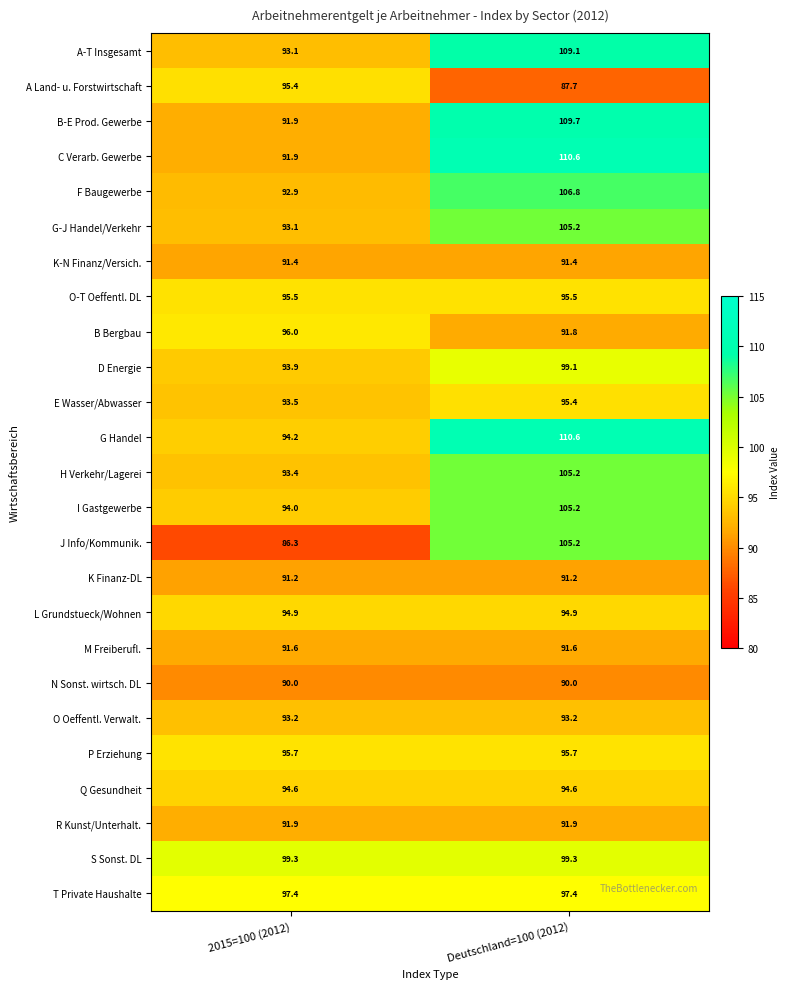

At how many categories does at least one series exceed 99?

2